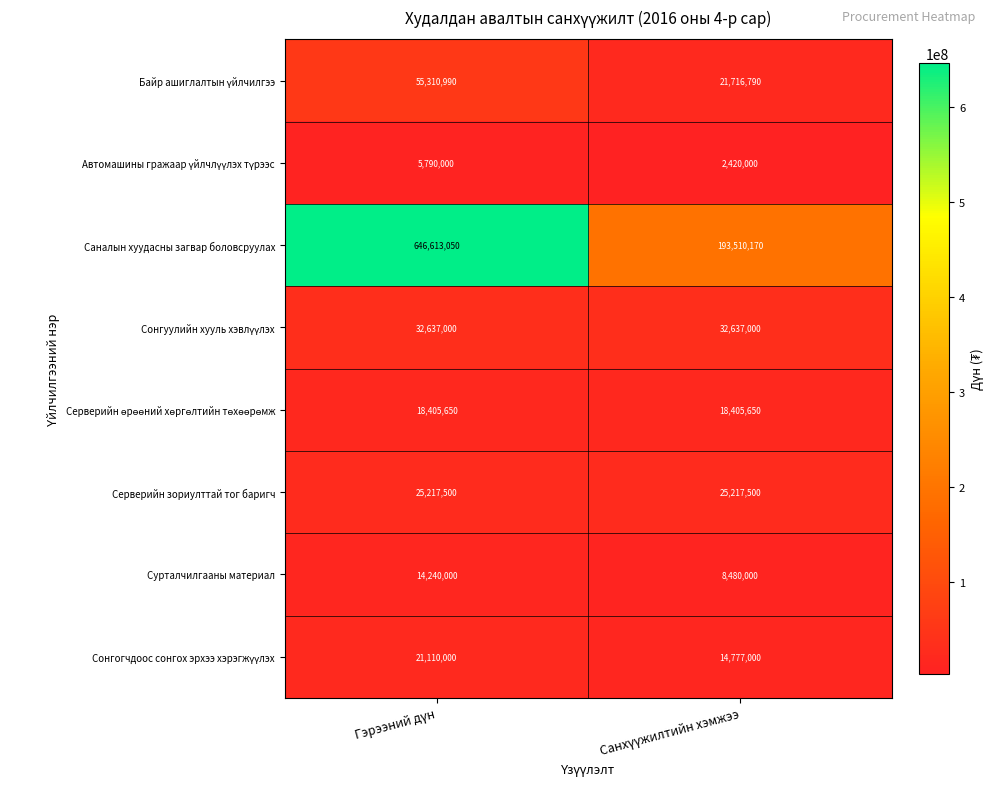

What is the smallest value displayed?

2420000